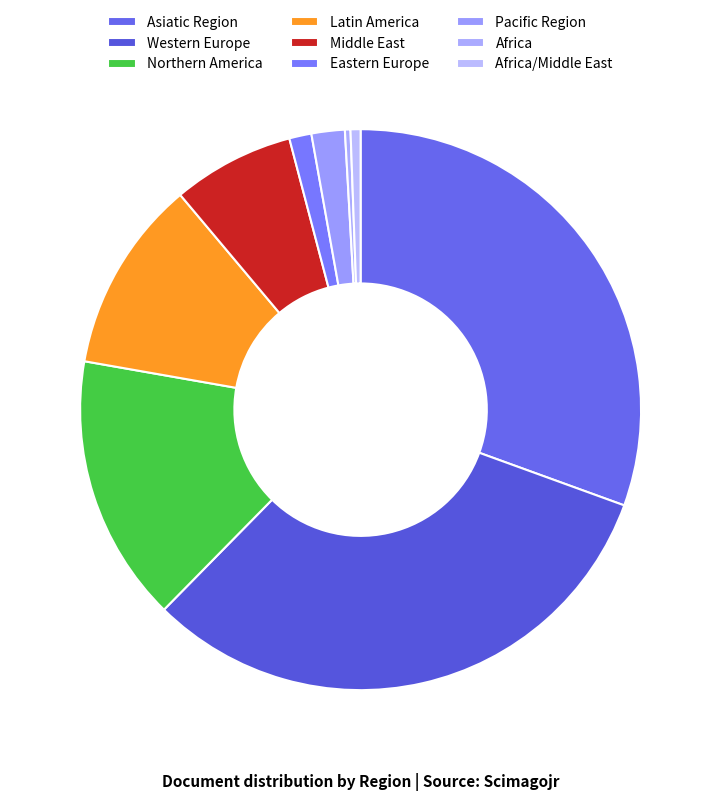

Do Western Europe and Latin America together represent more than half of the pie?

No